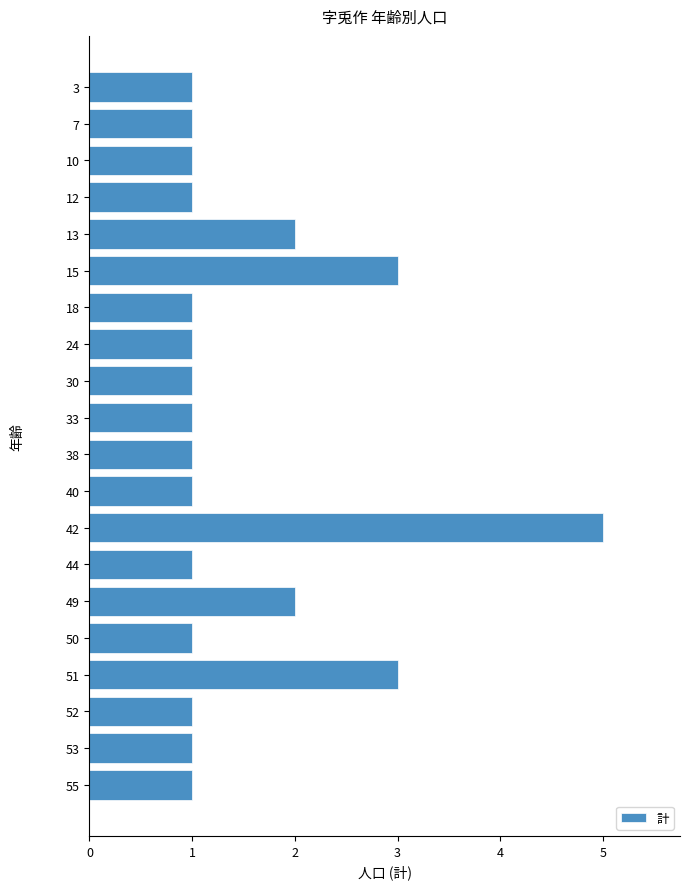

Reading top to bottom, extract all data points from this chart.

1	1	1	1	2	3	1	1	1	1	1	1	5	1	2	1	3	1	1	1